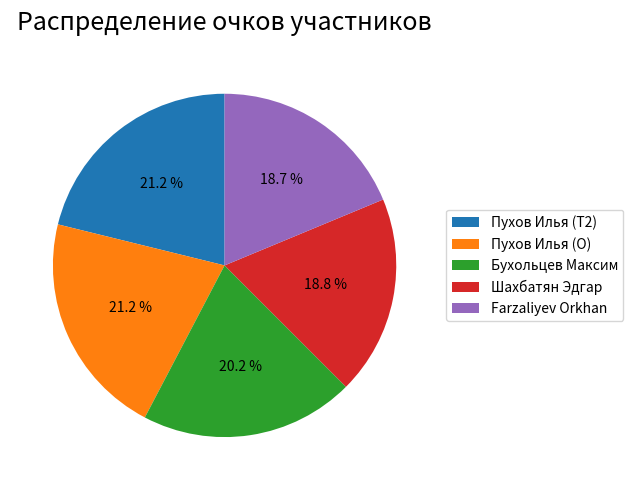

What is the ratio of the value at Farzaliyev Orkhan to the value at Пухов Илья (O)?

0.9